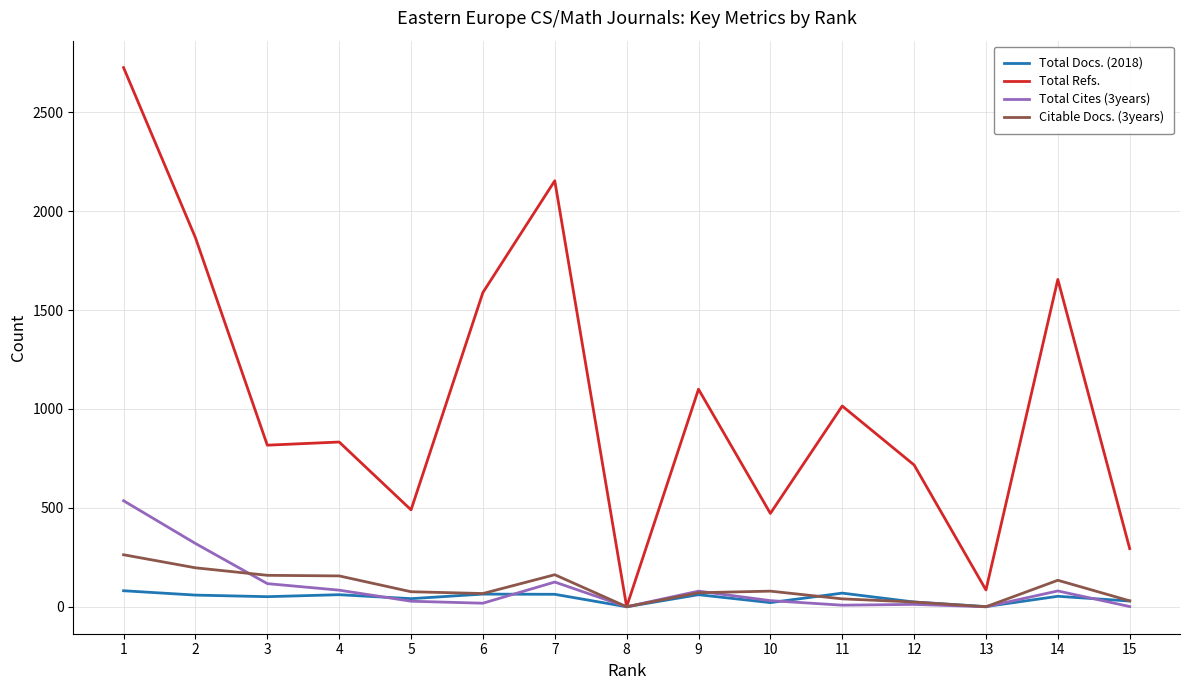

Which series has the largest total across all categories?

Total Refs.